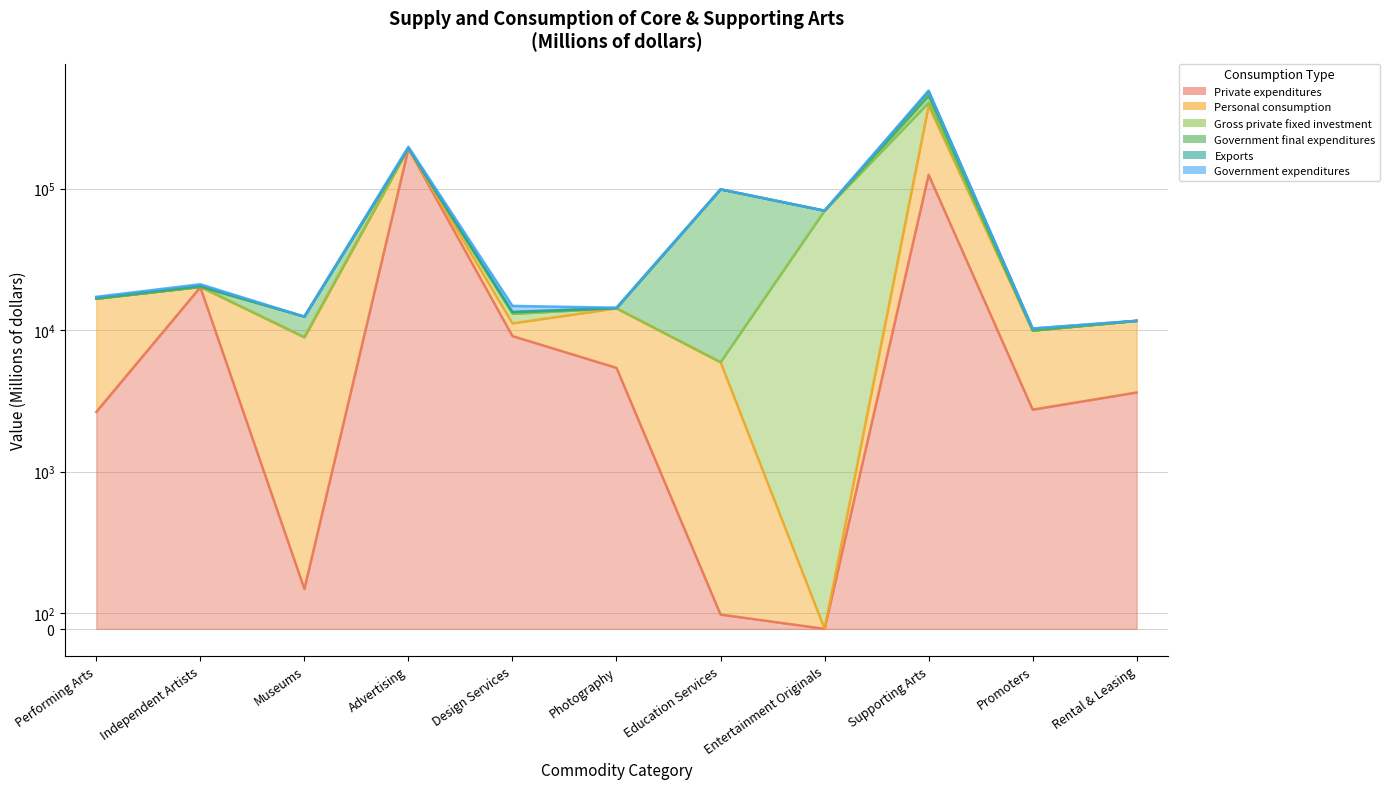

Between which two adjacent categories do Exports and Gross private fixed investment first intersect?

Advertising and Design Services